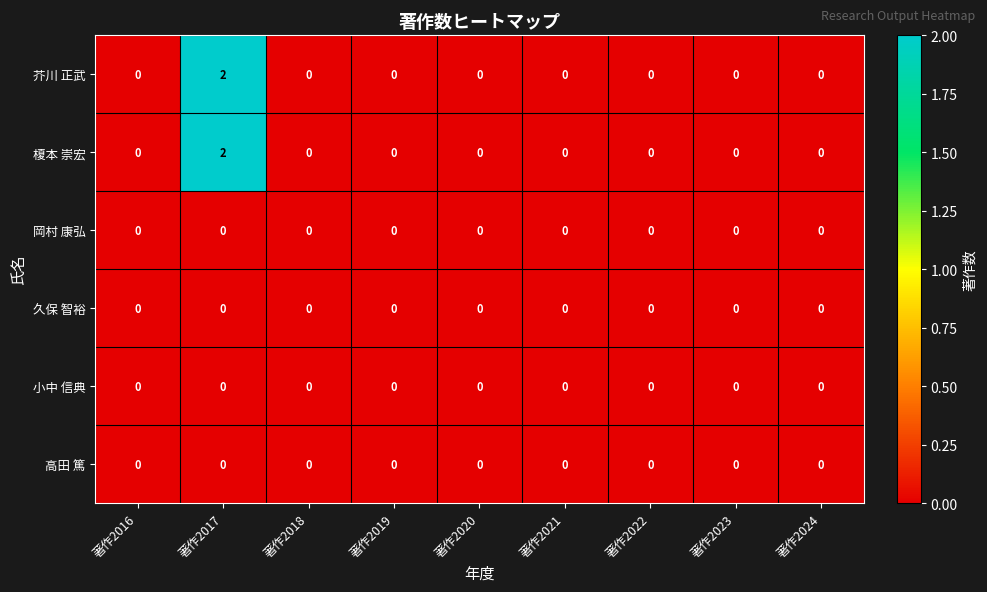

The value of 芥川 正武 at 著作2021 is 1. True or false?

False